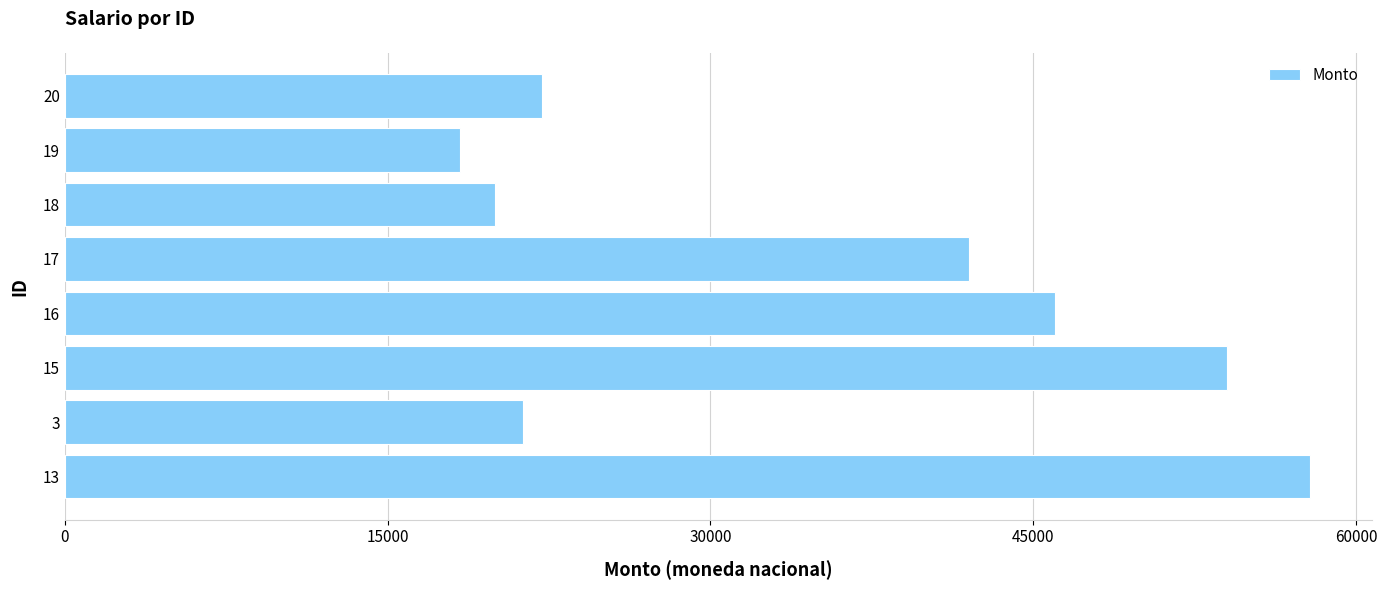

What is the greatest value displayed?

57838.0